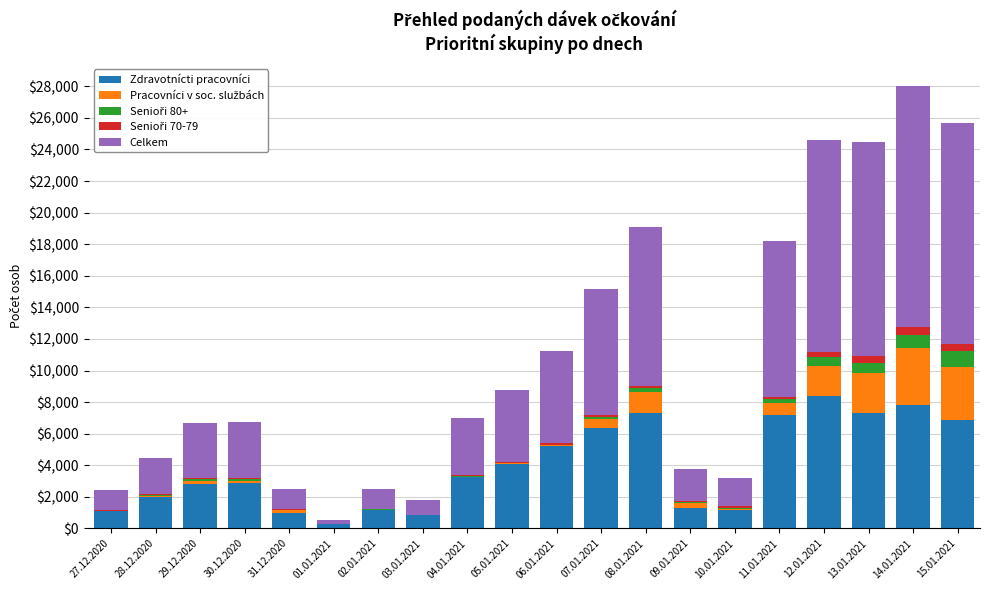

Is it true that Zdravotnícti pracovníci equals 1317 at 29.12.2020?

False